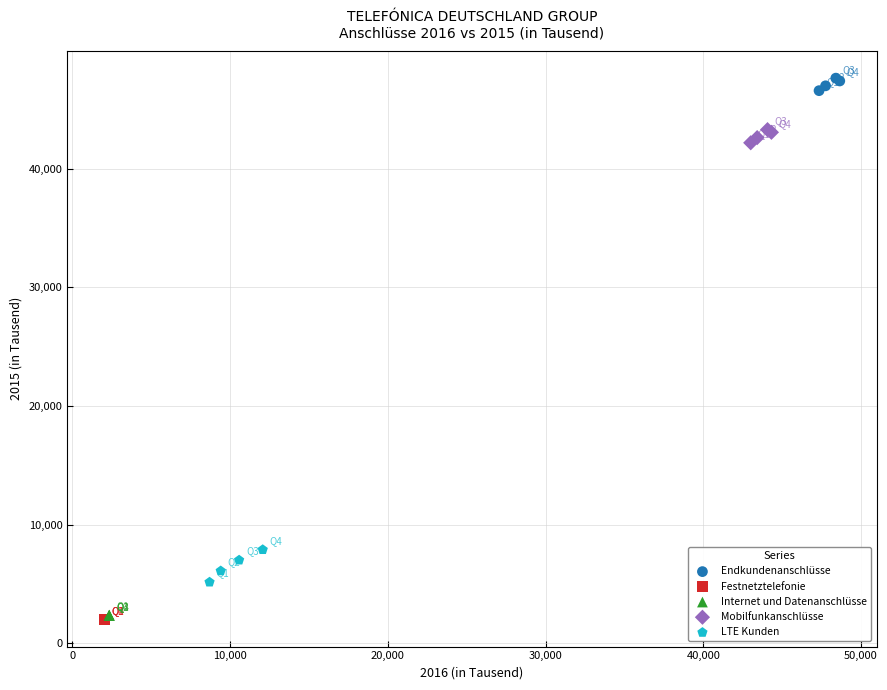

Which series contains the highest Y value?

Endkundenanschlüsse